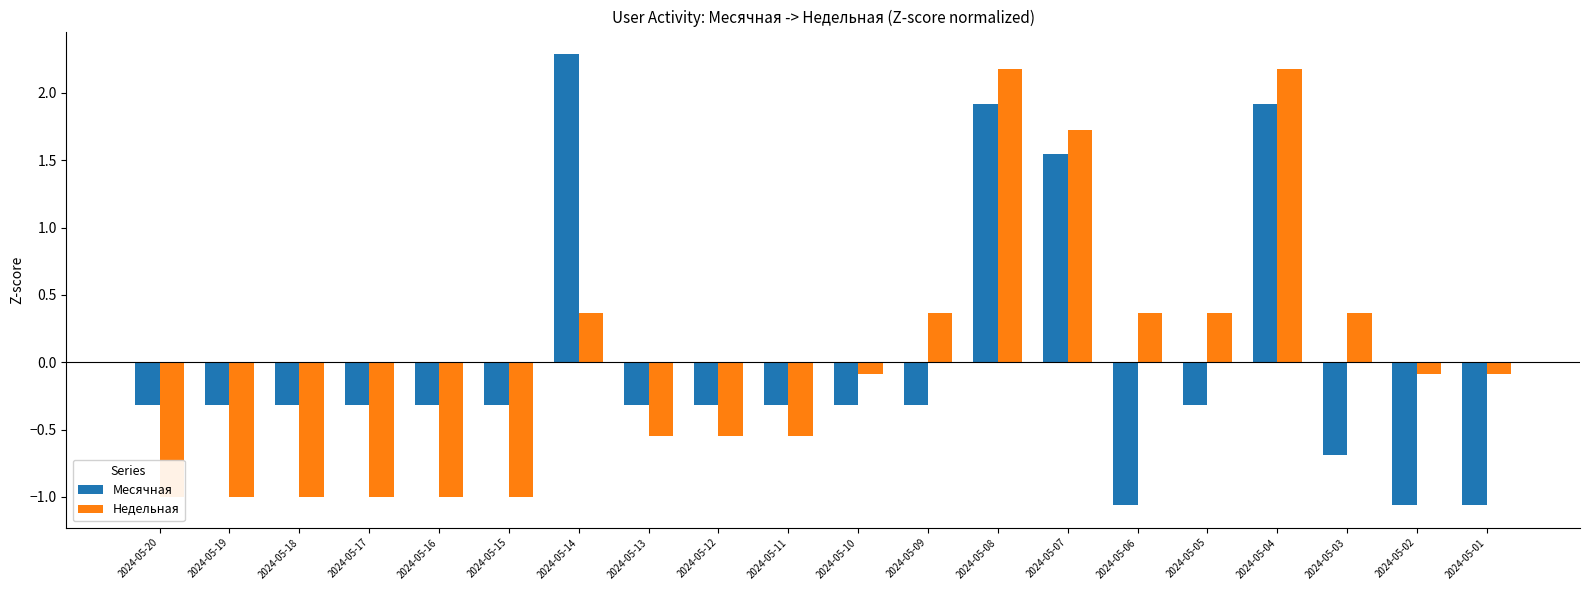

What is the highest value of the Месячная series?

2.3